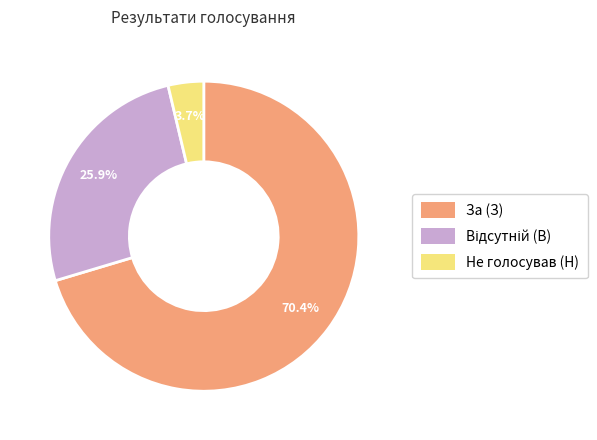

What portion of the pie excludes За (З)?

29.6%